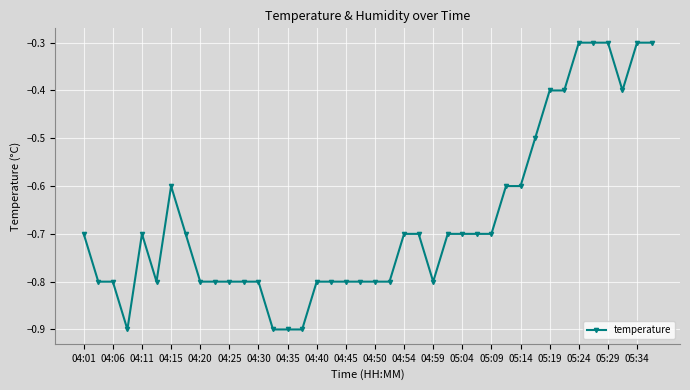

Reading left to right, transcribe all the data shown in this chart.

-0.7	-0.8	-0.8	-0.9	-0.7	-0.8	-0.6	-0.7	-0.8	-0.8	-0.8	-0.8	-0.8	-0.9	-0.9	-0.9	-0.8	-0.8	-0.8	-0.8	-0.8	-0.8	-0.7	-0.7	-0.8	-0.7	-0.7	-0.7	-0.7	-0.6	-0.6	-0.5	-0.4	-0.4	-0.3	-0.3	-0.3	-0.4	-0.3	-0.3